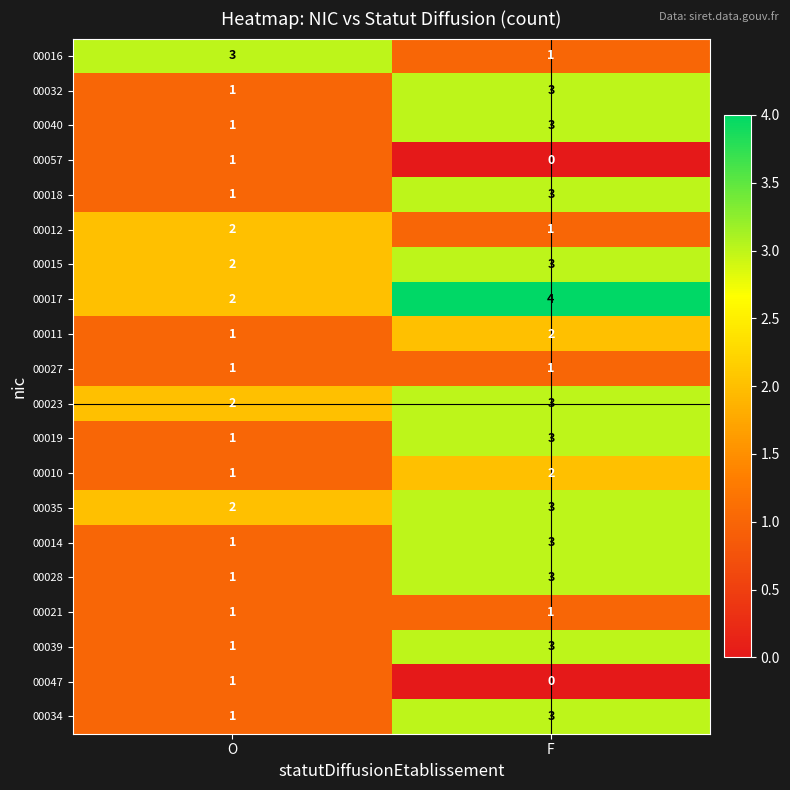

What is the difference between the highest and lowest values at F?

4